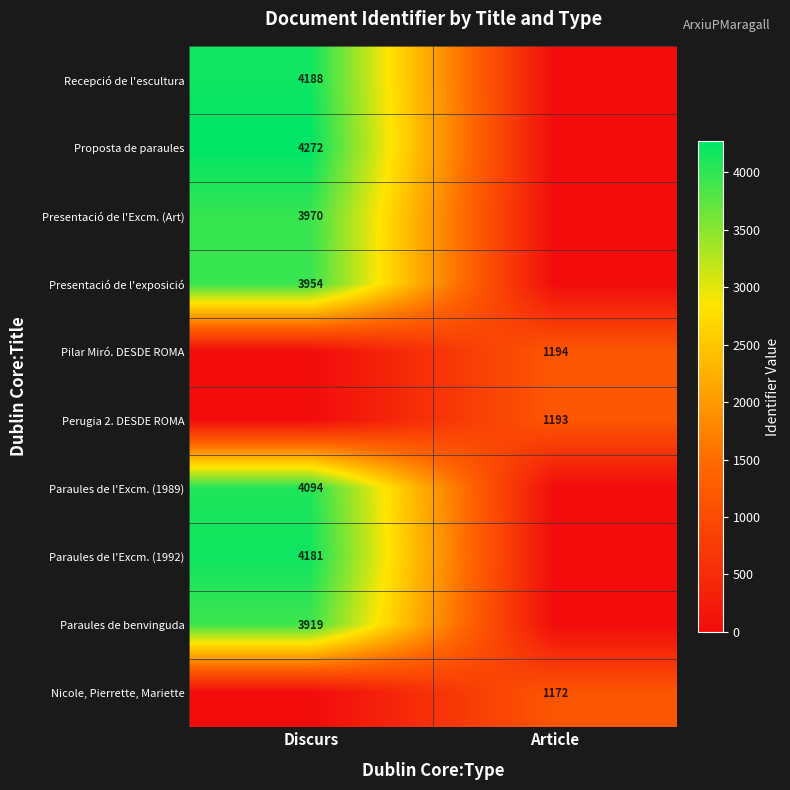

True or false: Presentació de l'Excm. (Art) has a value of 3970 at Discurs.

True